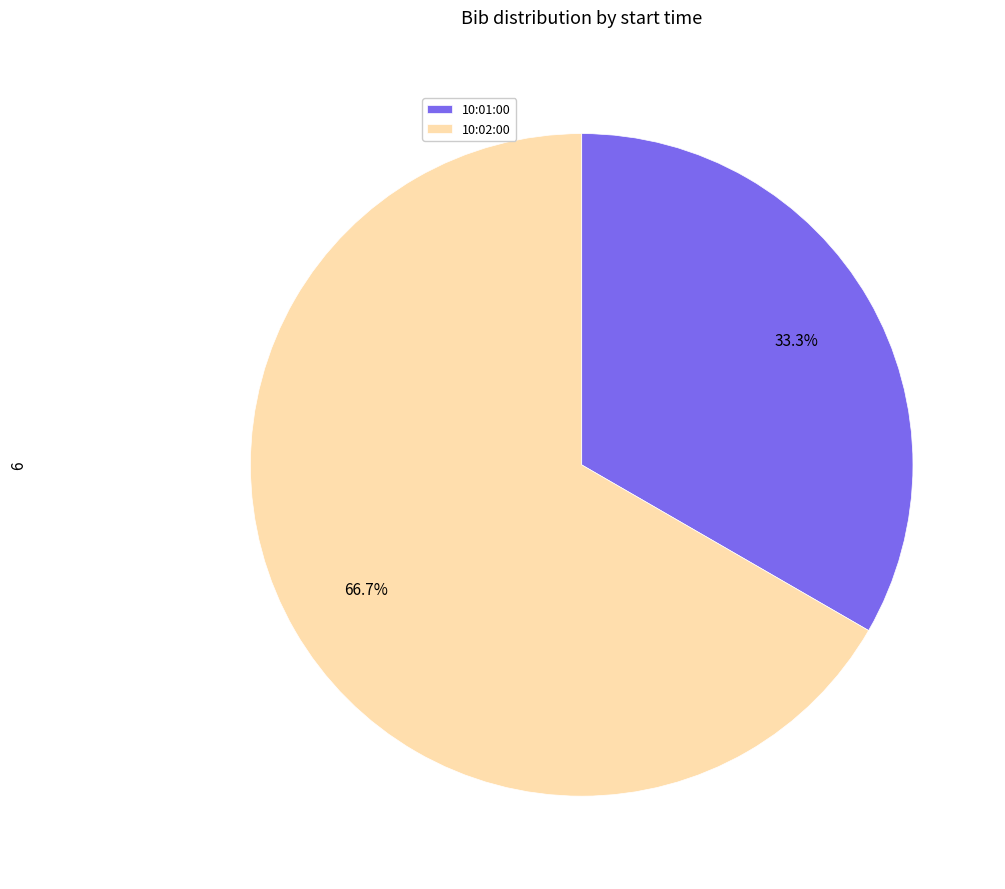

To the nearest percent, what is the combined percentage of 10:02:00 and 10:01:00?

100%